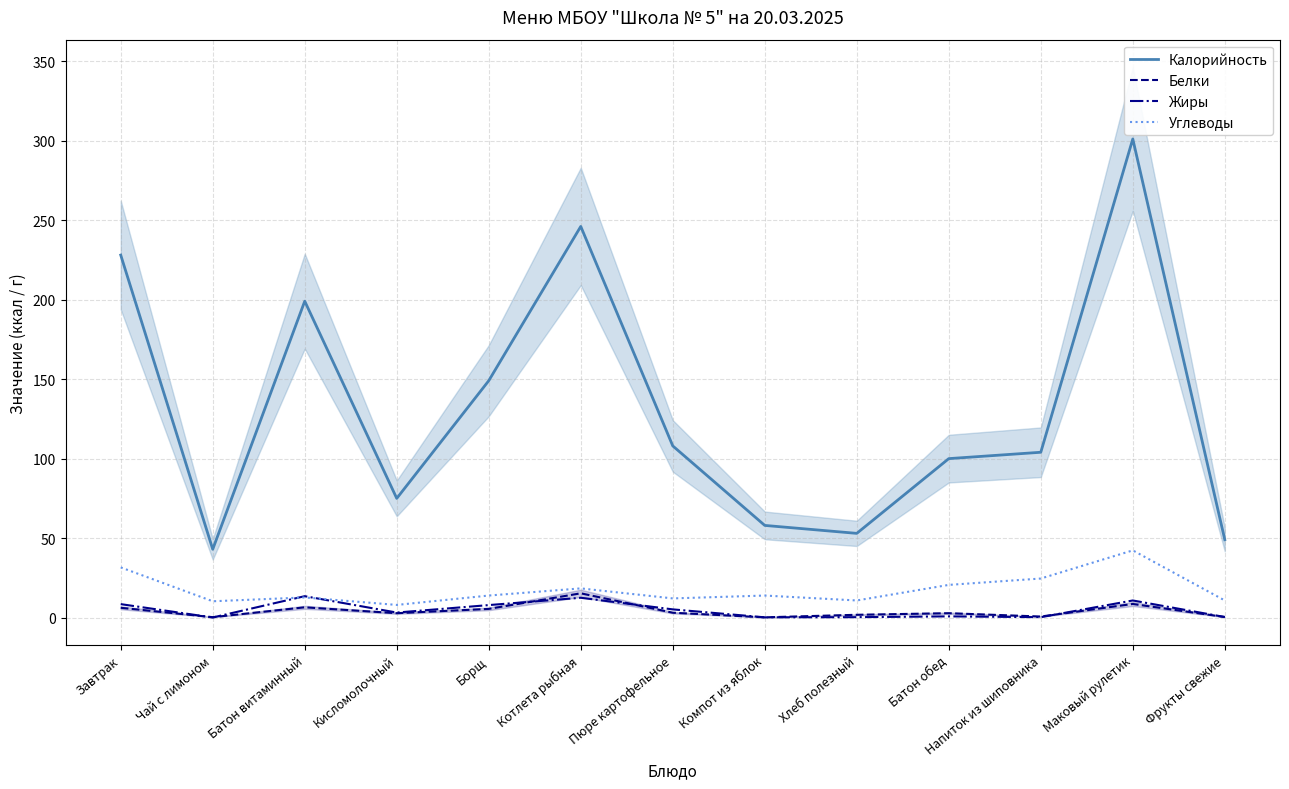

Which label corresponds to the largest value in the chart?

Маковый рулетик